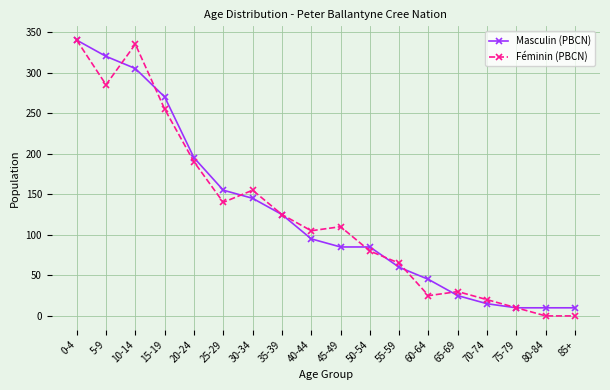

What is the spread (max minus min) of values at 70-74?

5